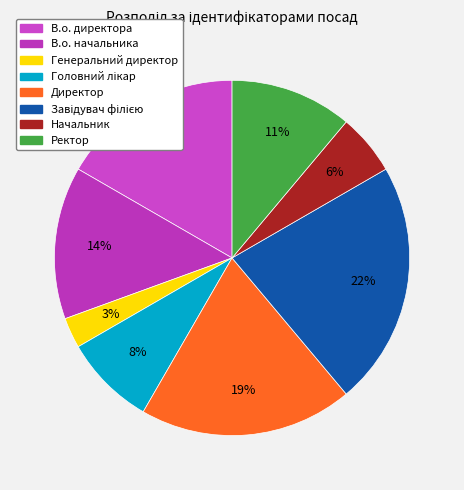

How many slices are in this pie chart?

8